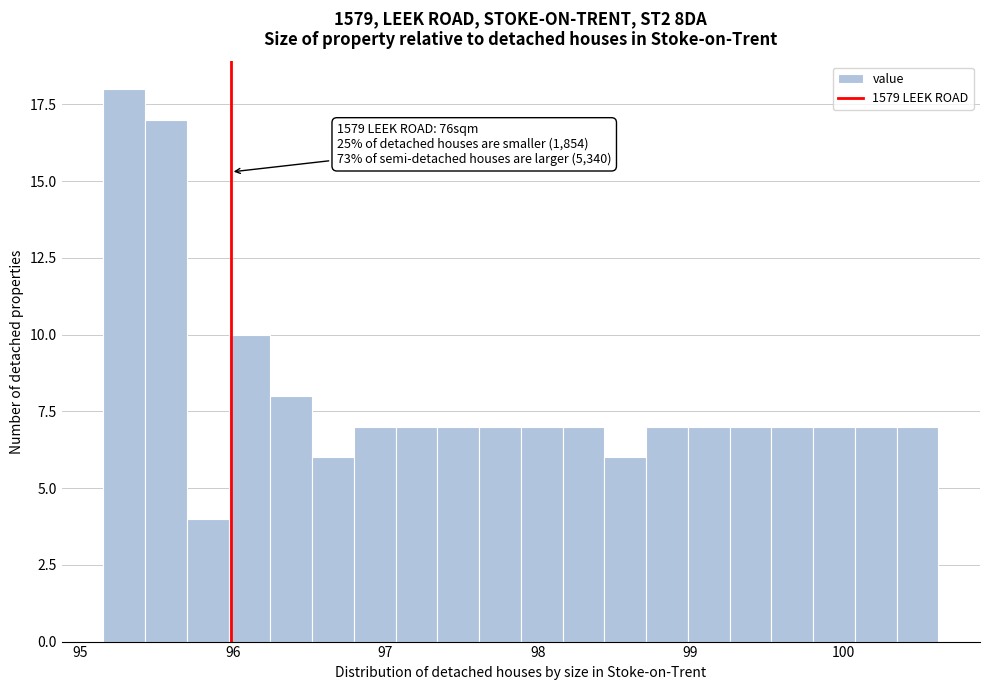

Read against the x-axis, roughly where is the centre of the tallest bar?

95.3